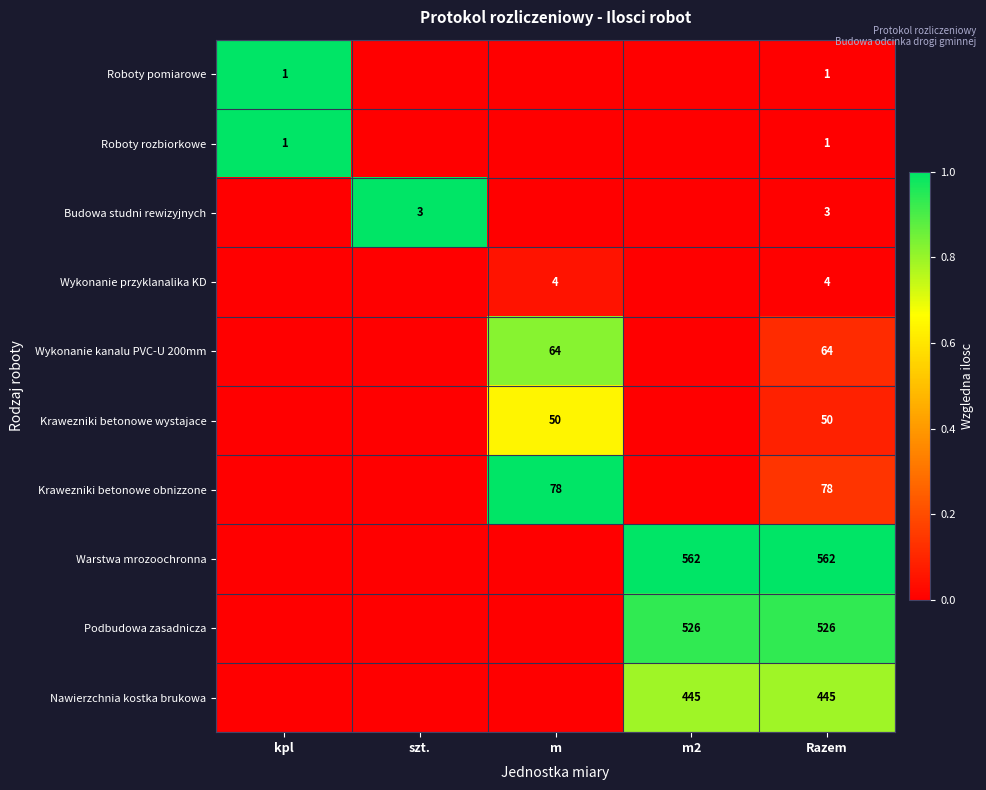

Is it true that Budowa studni rewizyjnych equals 5 at Razem?

False